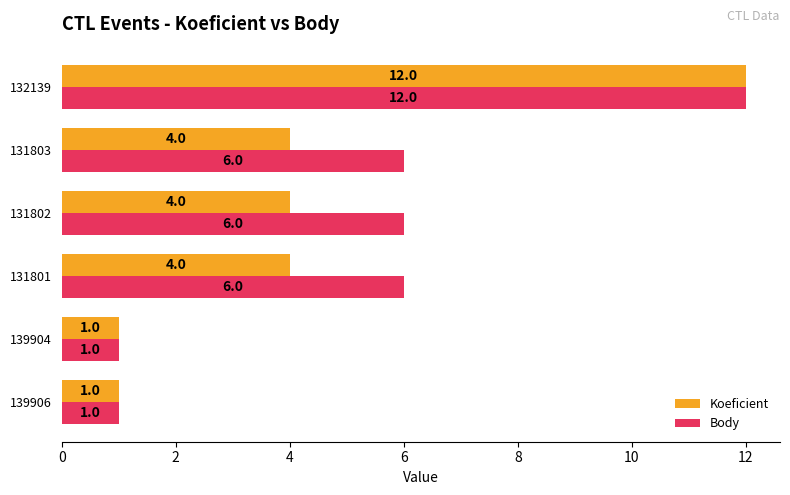

What is the difference between the maximum and minimum values in the Koeficient series?

11